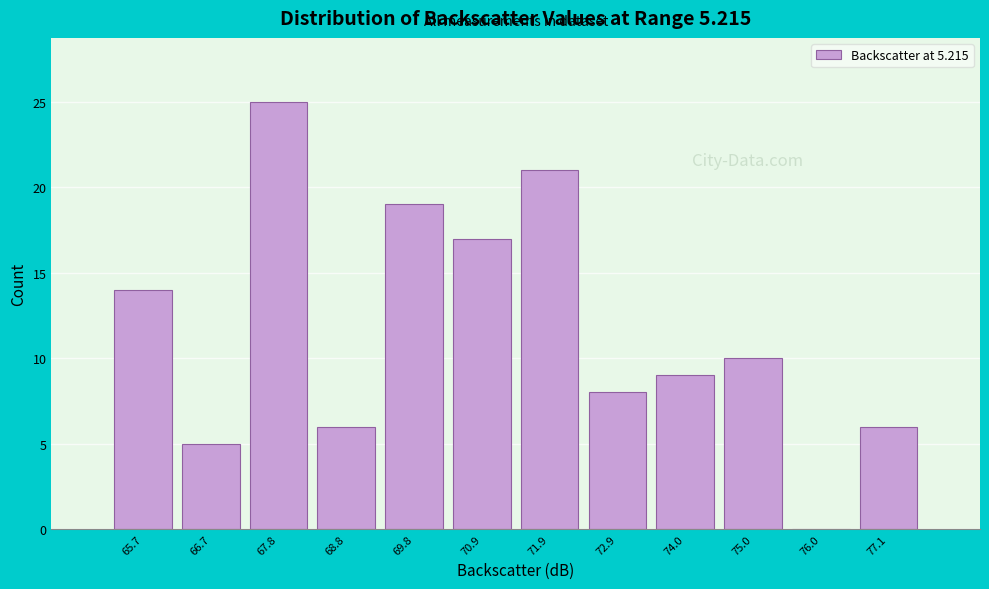

Reading left to right, extract all data points from this chart.

65.7=14	66.7=5	67.8=25	68.8=6	69.8=19	70.9=17	71.9=21	72.9=8	74.0=9	75.0=10	76.0=0	77.1=6